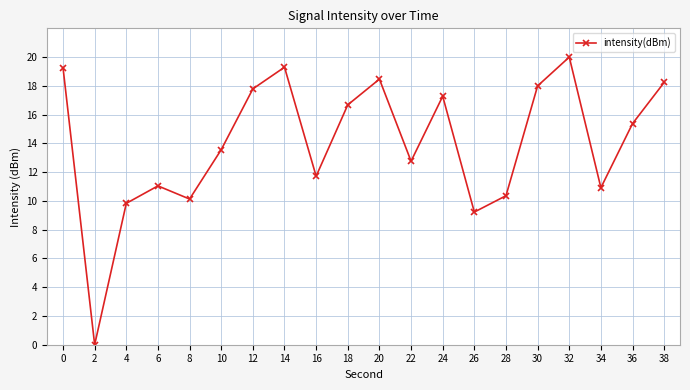

The chart shows a value of 19.3 at 0. True or false?

True